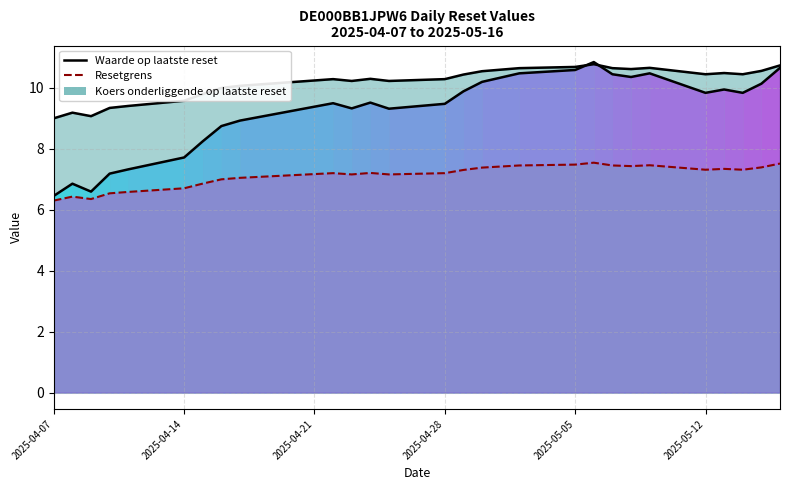

What is the label of the 21st point from the left?

2025-05-08